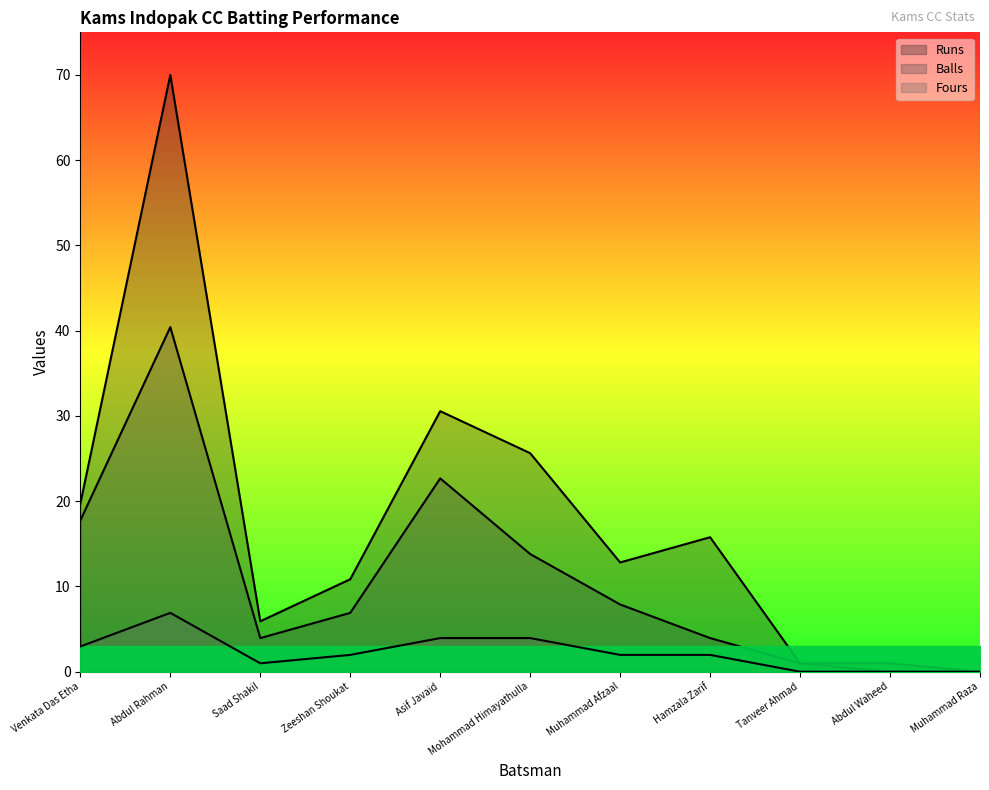

Reading left to right, list all the values displayed in this chart.

Runs: Venkata Das Etha=19.7	Abdul Rahman=70.0	Saad Shakil=5.9	Zeeshan Shoukat=10.8	Asif Javaid=30.6	Mohammad Himayathulla=25.6	Muhammad Afzaal=12.8	Hamzala Zarif=15.8	Tanveer Ahmad=1.0	Abdul Waheed=0.0	Muhammad Raza=0.0
Balls: Venkata Das Etha=17.7	Abdul Rahman=40.4	Saad Shakil=3.9	Zeeshan Shoukat=6.9	Asif Javaid=22.7	Mohammad Himayathulla=13.8	Muhammad Afzaal=7.9	Hamzala Zarif=3.9	Tanveer Ahmad=1.0	Abdul Waheed=1.0	Muhammad Raza=0.0
Fours: Venkata Das Etha=3.0	Abdul Rahman=6.9	Saad Shakil=1.0	Zeeshan Shoukat=2.0	Asif Javaid=3.9	Mohammad Himayathulla=3.9	Muhammad Afzaal=2.0	Hamzala Zarif=2.0	Tanveer Ahmad=0.0	Abdul Waheed=0.0	Muhammad Raza=0.0